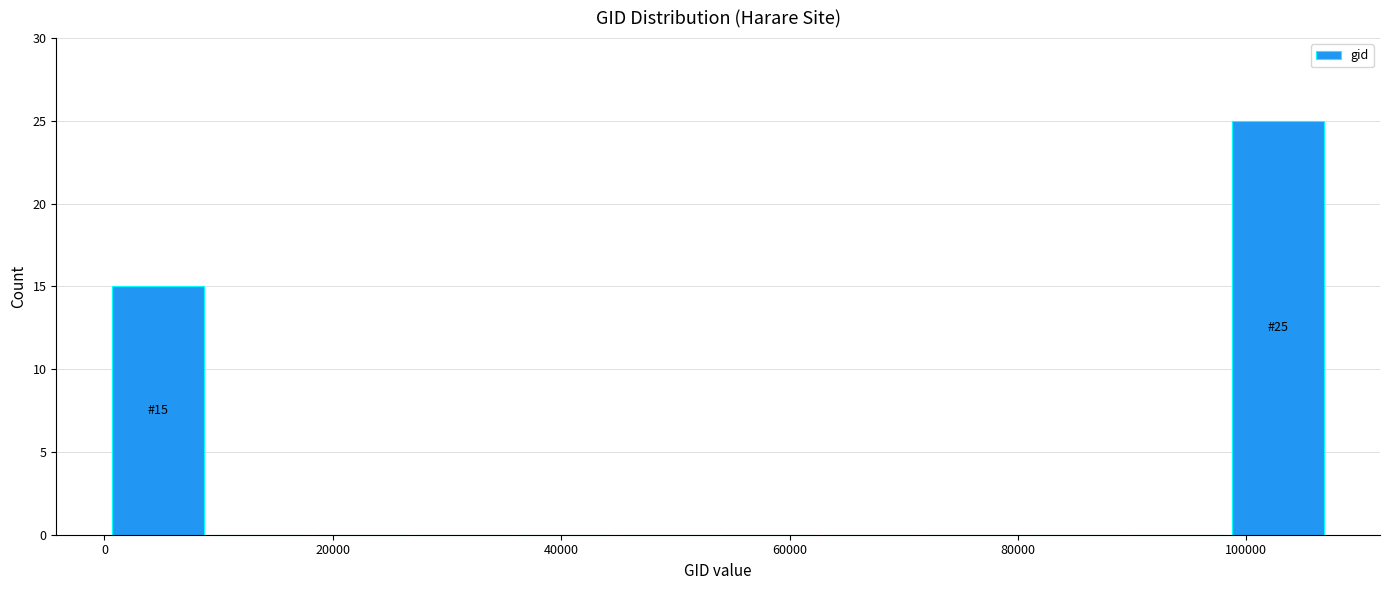

Which range on the x-axis has the tallest bar?

98000 to 108000